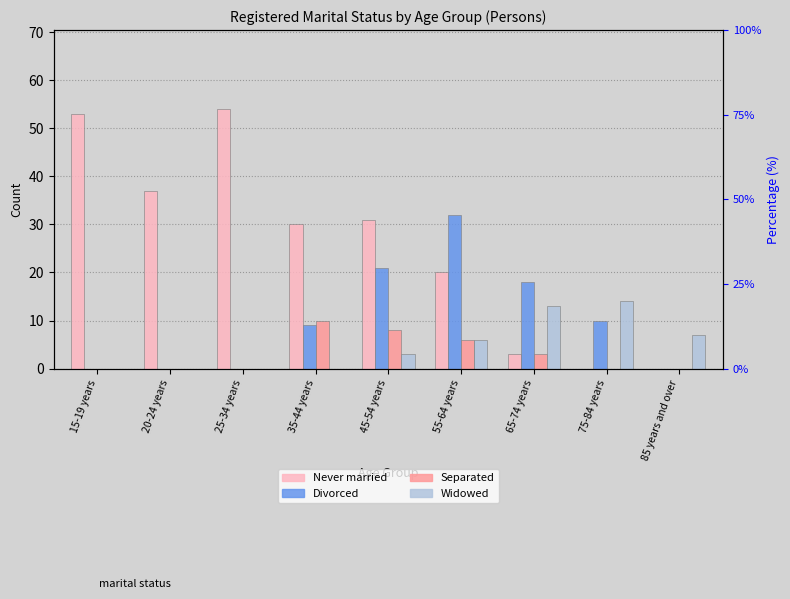

What are all the series names shown in the legend?

Never married, Divorced, Separated, Widowed